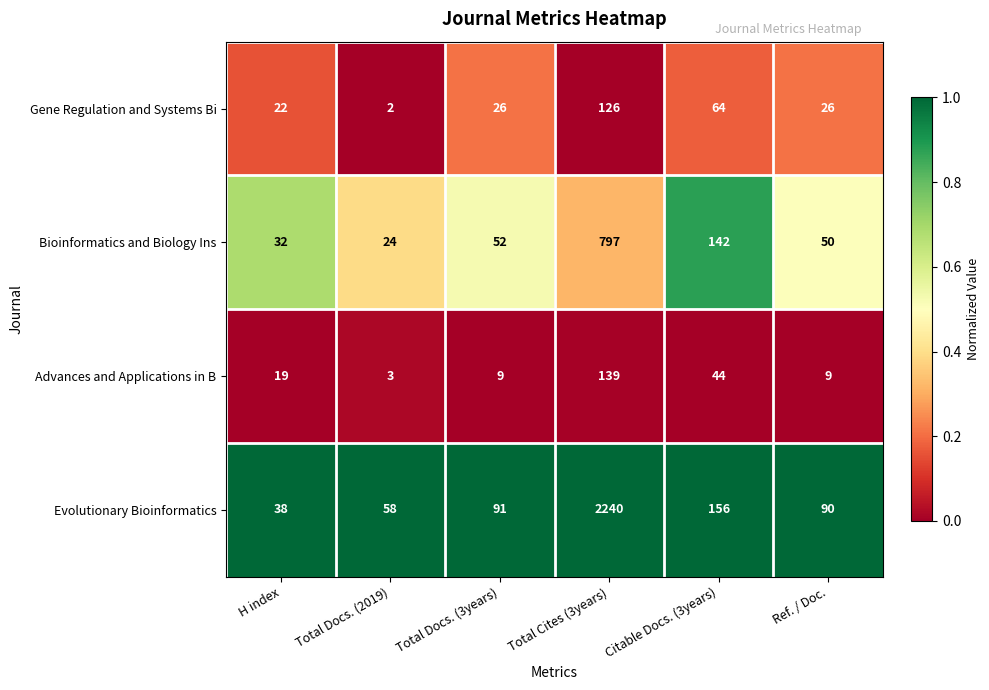

Reading left to right, what are all the values shown in this chart?

Gene Regulation and Systems Bi: 22	2	26	126	64	26
Bioinformatics and Biology Ins: 32	24	52	797	142	50
Advances and Applications in B: 19	3	9	139	44	9
Evolutionary Bioinformatics: 38	58	91	2240	156	90